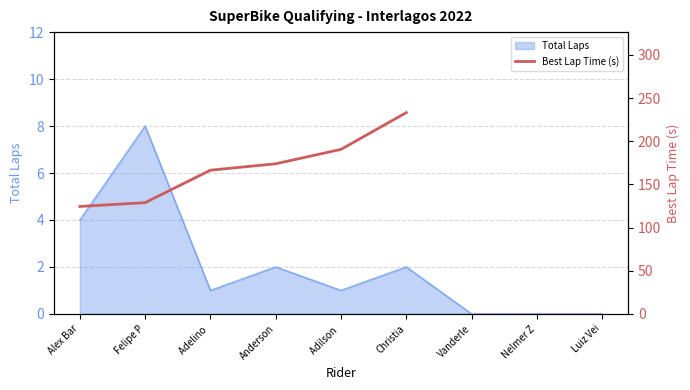

How many positive values are there?

6